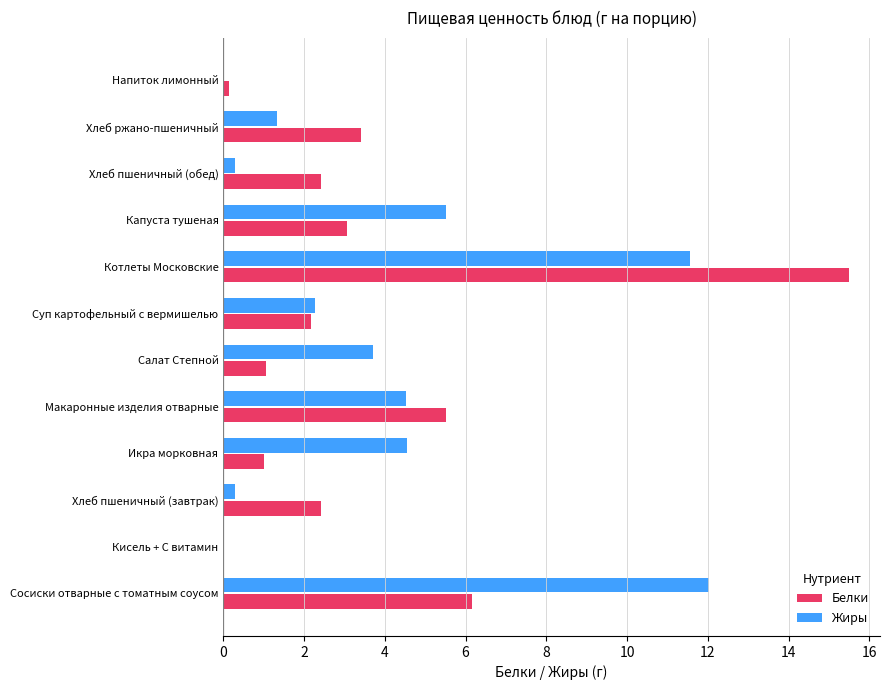

Is the value of Белки at Котлеты Московские greater than the value of Жиры at Хлеб ржано-пшеничный?

Yes